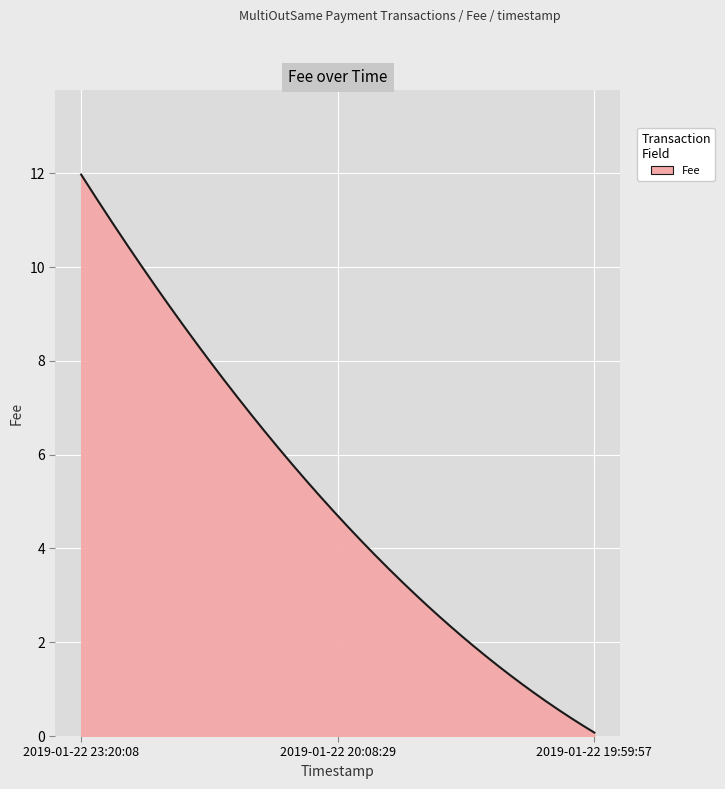

What is the maximum value shown in the chart?

12.0